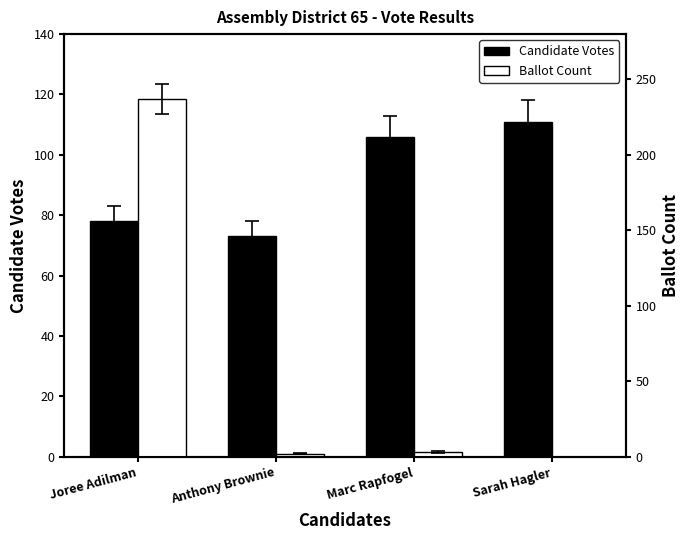

Reading left to right, list all the values displayed in this chart.

Candidate Votes: 78	73	106	111
Ballot Count: 237	2	3	0